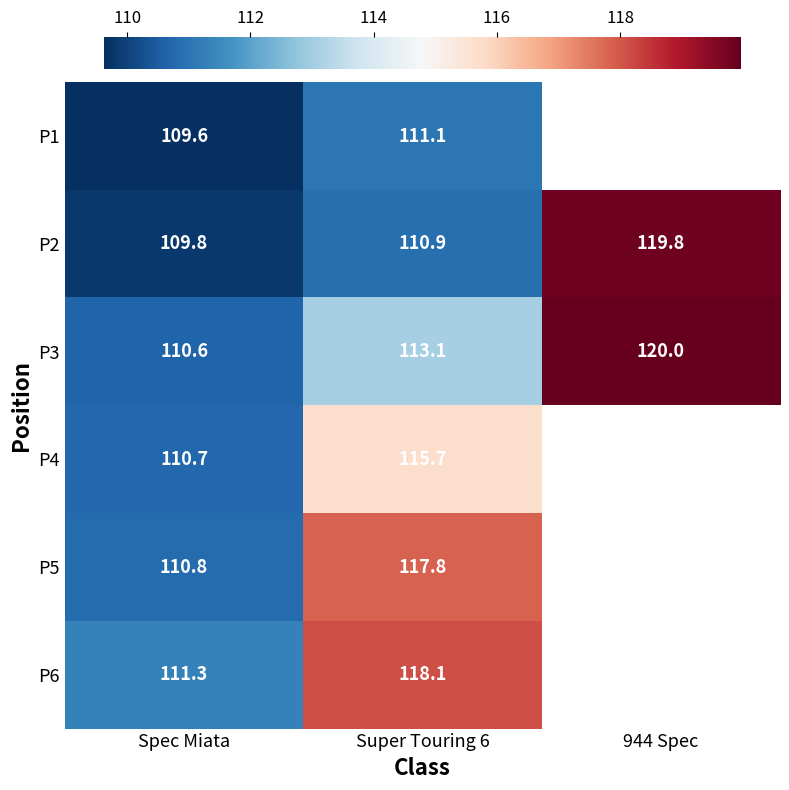

How many values in the P2 series exceed 110?

2